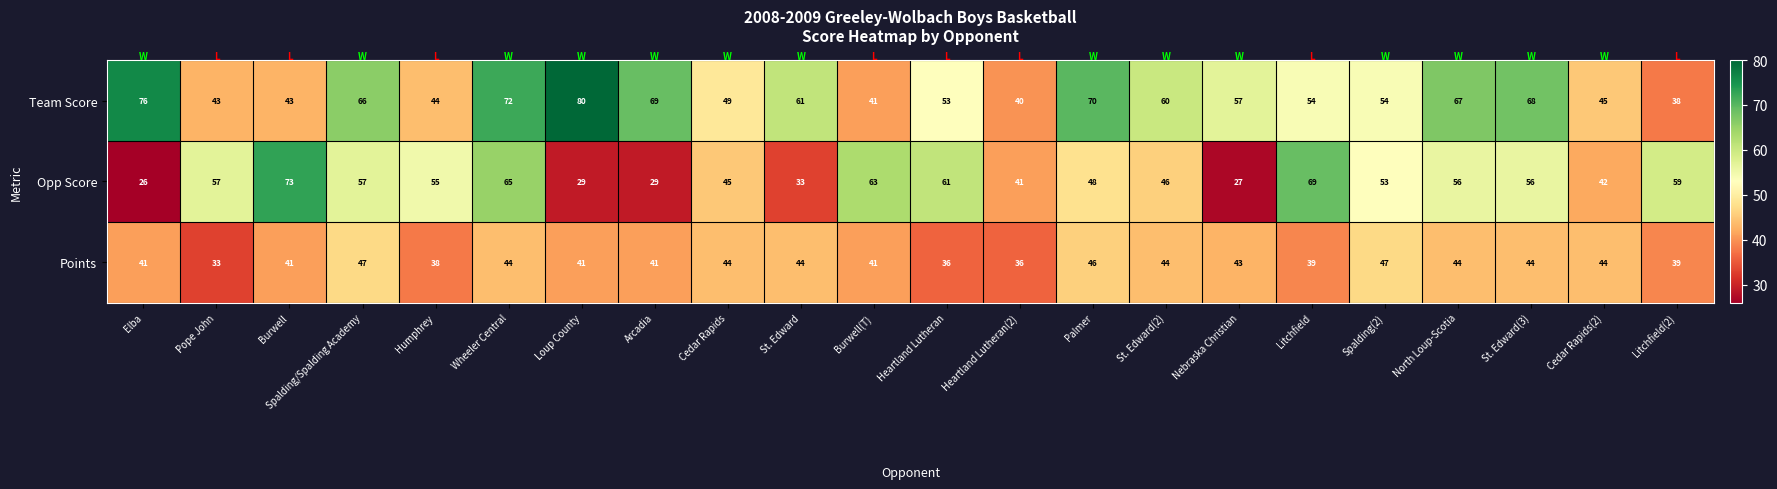

Which series has the largest total across all categories?

Team Score